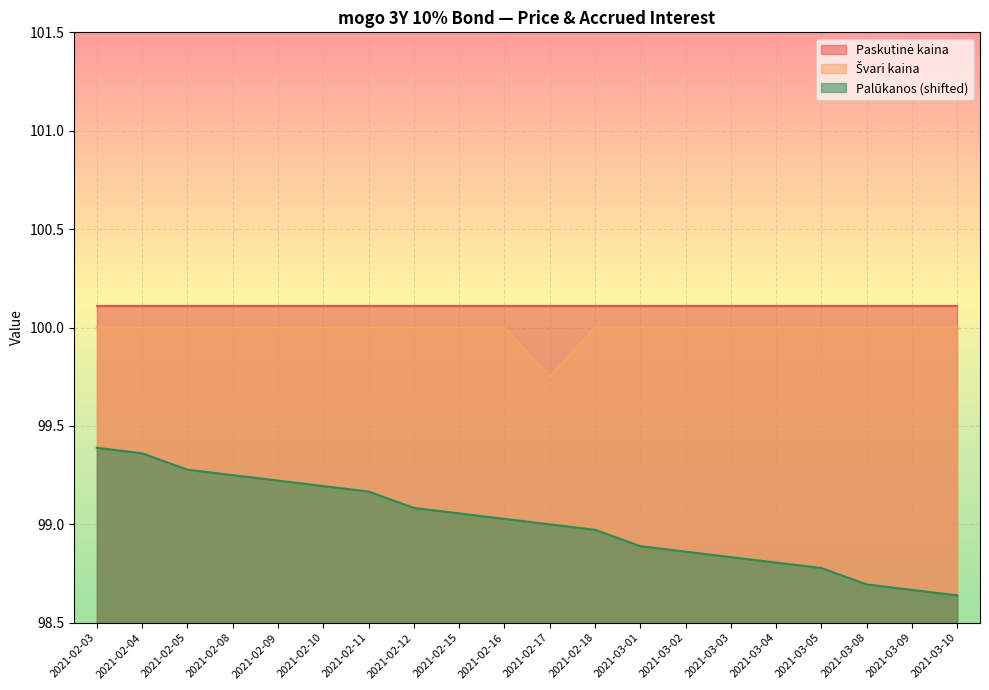

Where does the Palūkanos series first go above 99?

2021-02-03